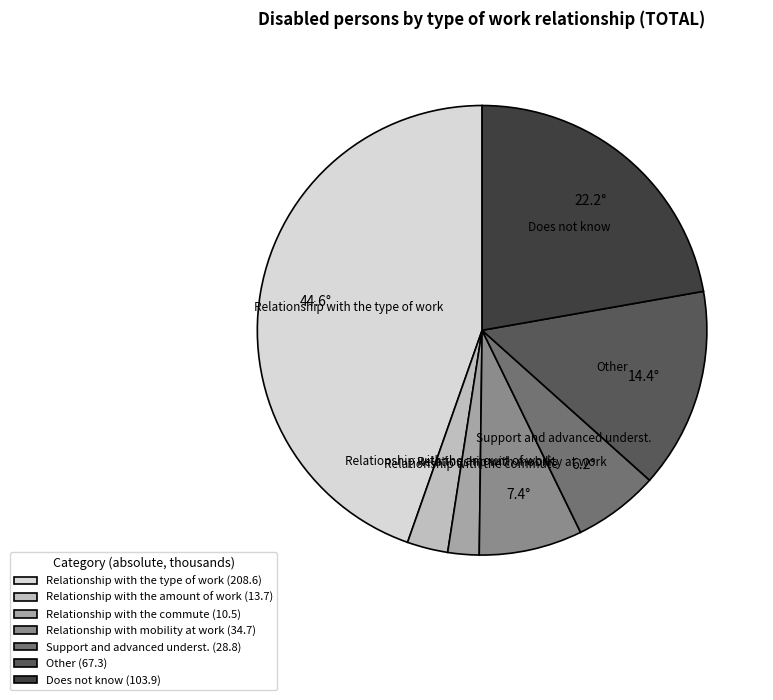

The Does not know slice represents 22% of the pie. True or false?

True